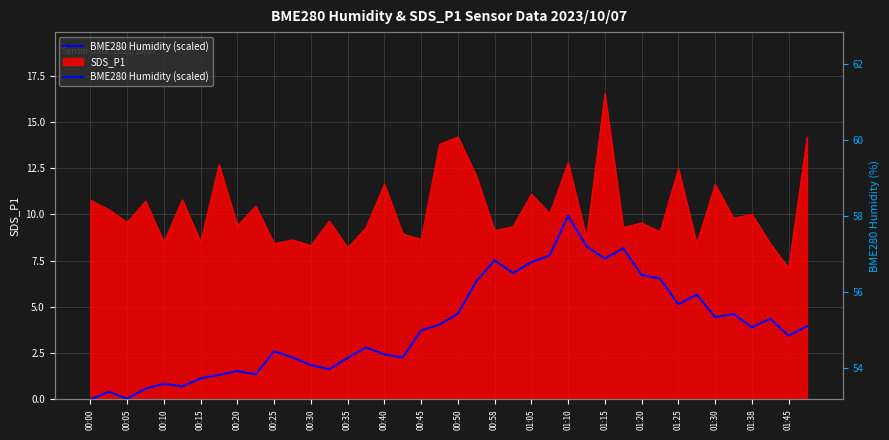

At which label is the value closest to 4?

01:45